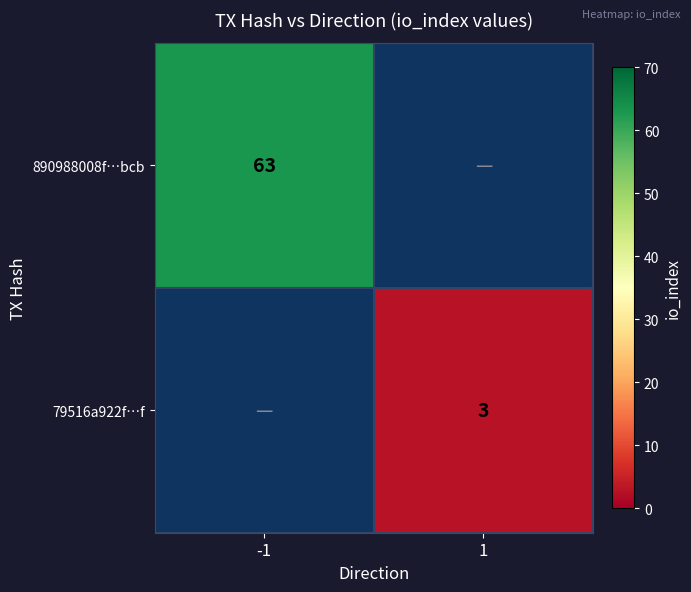

The value of 79516a922f…f at 1 is 5. True or false?

False